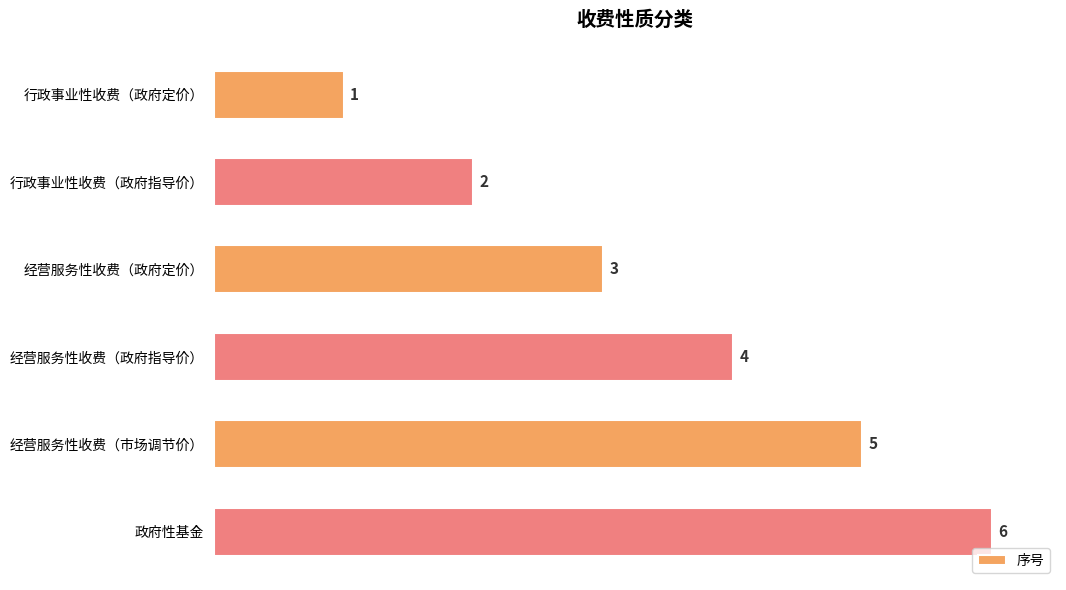

Rank the categories by value from lowest to highest.

行政事业性收费（政府定价）, 行政事业性收费（政府指导价）, 经营服务性收费（政府定价）, 经营服务性收费（政府指导价）, 经营服务性收费（市场调节价）, 政府性基金